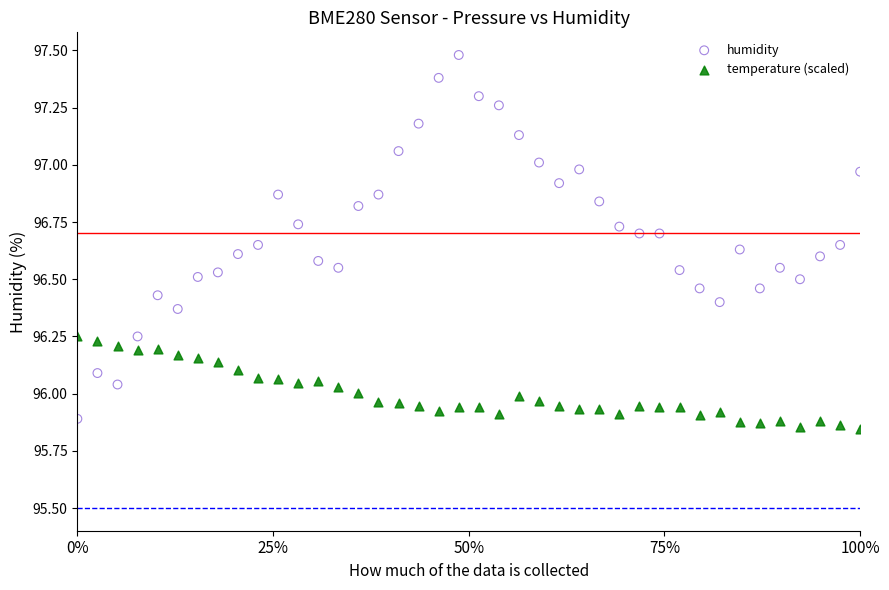

What are all the series names shown in the legend?

humidity, temperature (scaled)